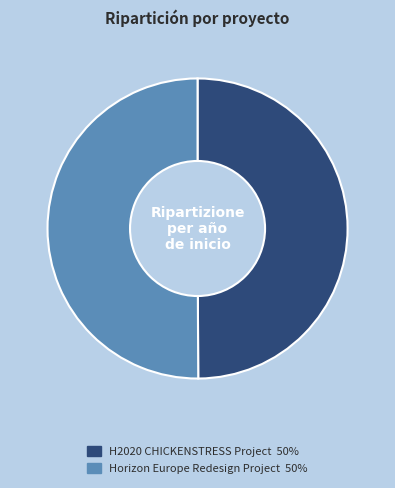

True or false: Horizon Europe Redesign Project accounts for 57% of the total.

False